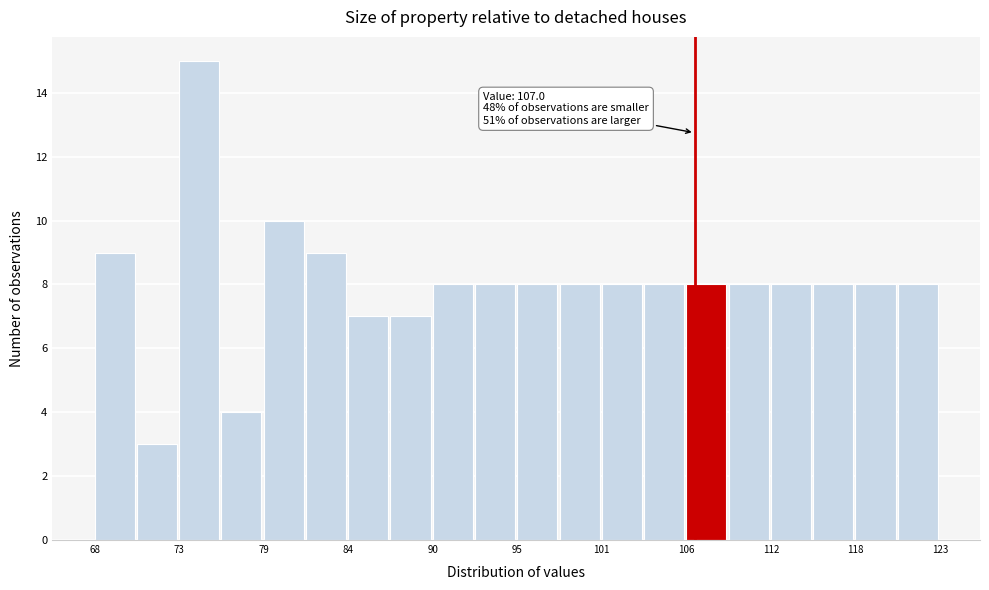

Around what value on the x-axis is the tallest bar? Give the approximate position of its centre, as read against the axis.

75